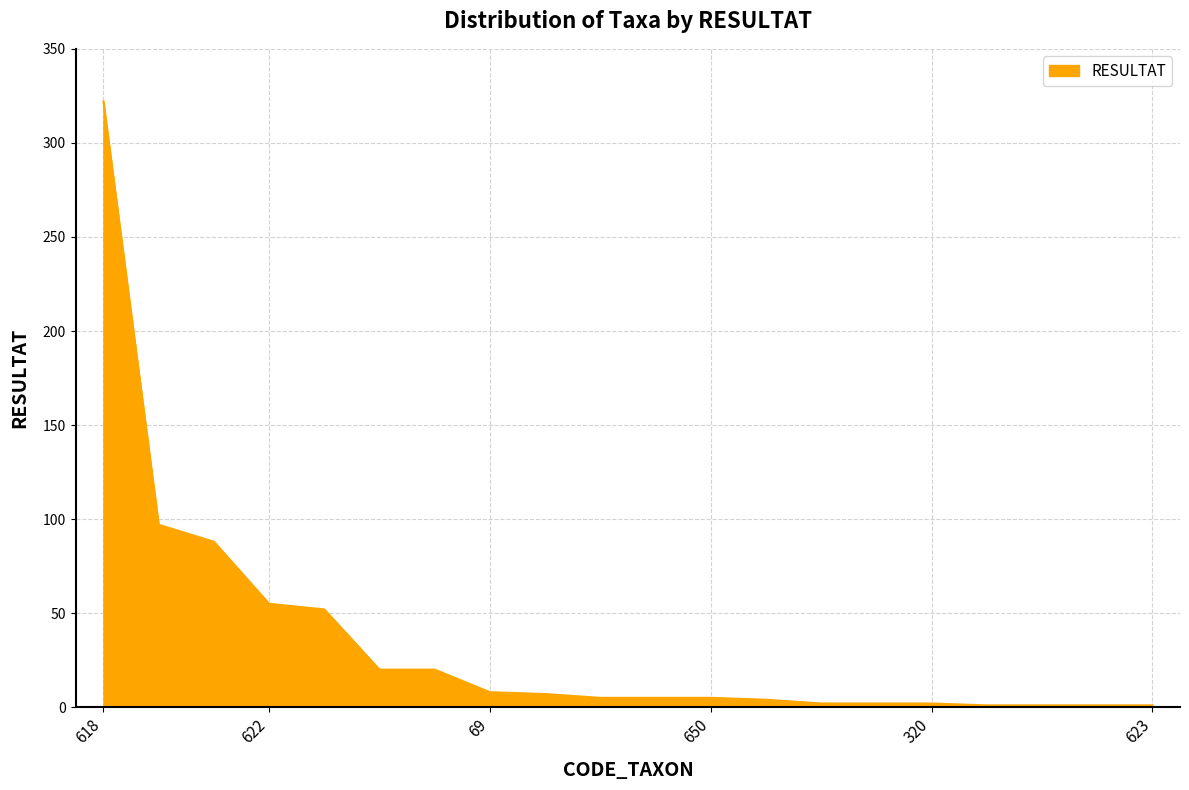

What is the maximum value shown in the chart?

322